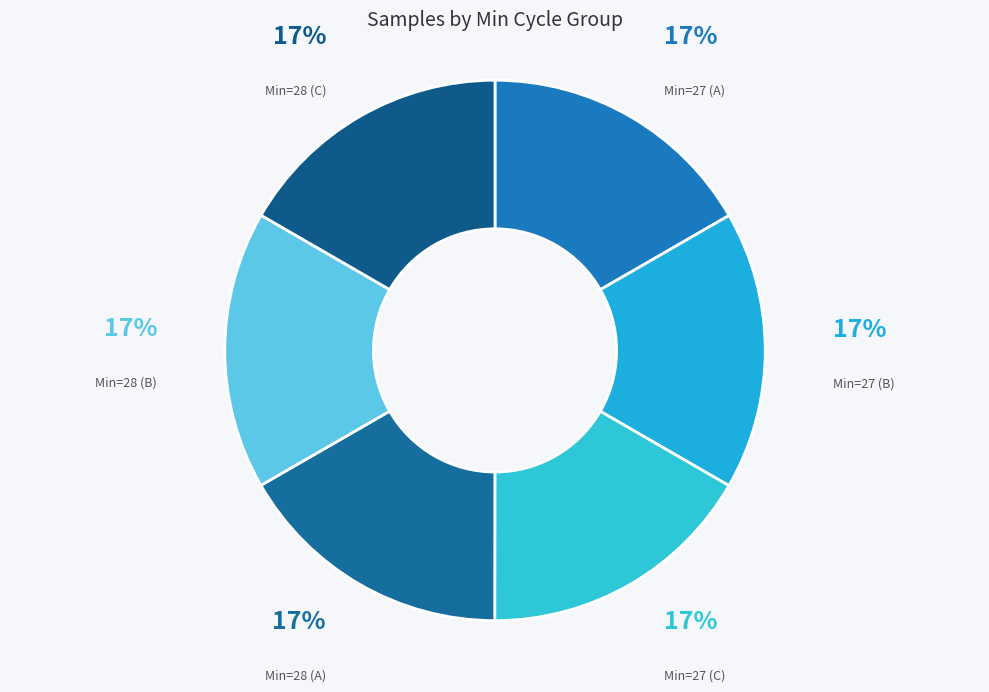

The Min=27 (A) slice represents 17% of the pie. True or false?

True